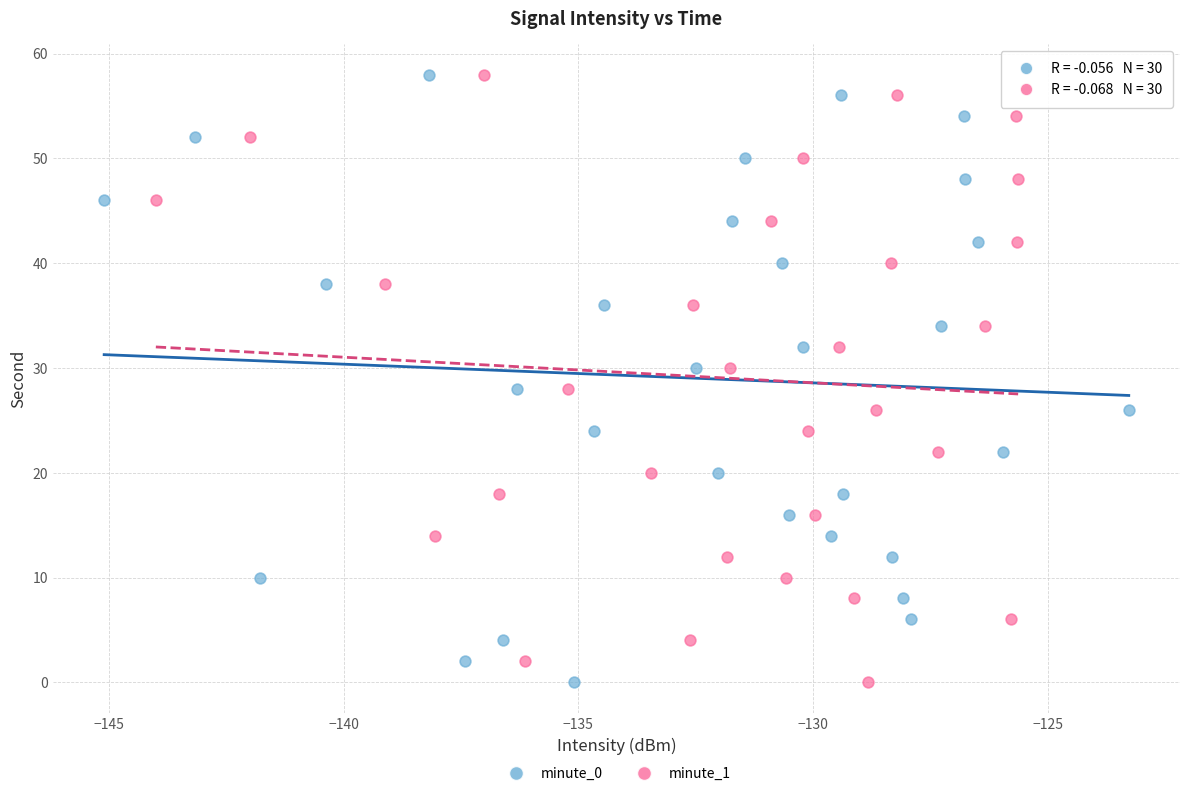

What are all the series names shown in the legend?

minute_0, minute_1